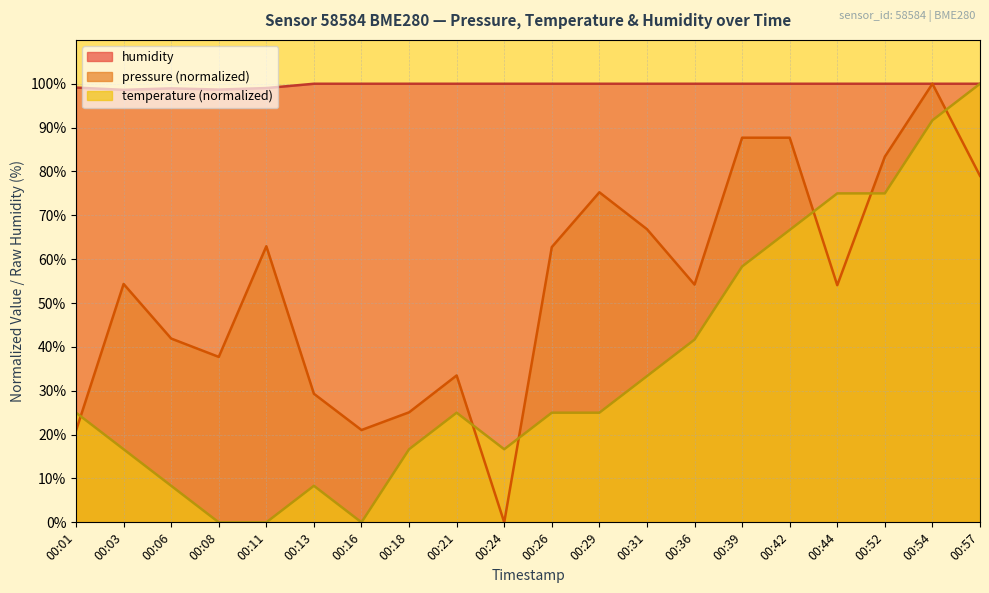

Which series changed the most between 00:06 and 00:31?

temperature